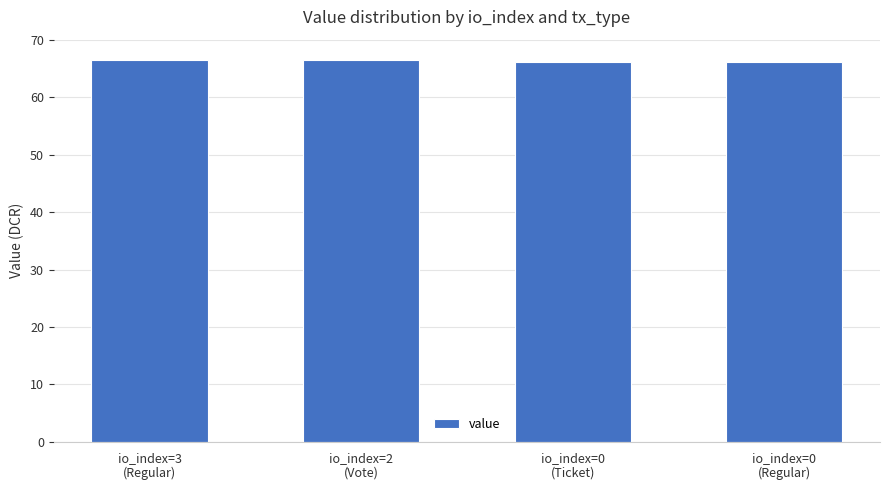

What is the label of the 2nd bar from the left?

io_index=2
(Vote)